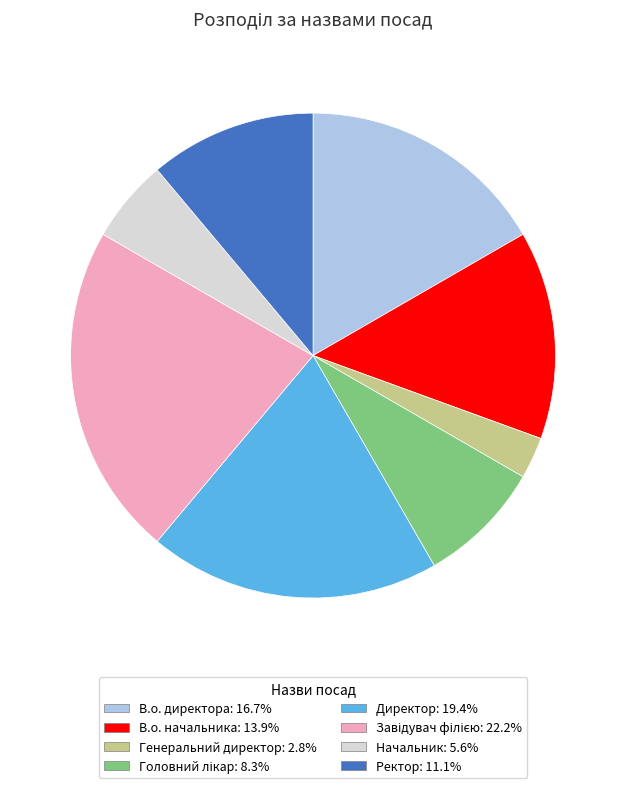

Combined, do Ректор and Директор account for over 50%?

No